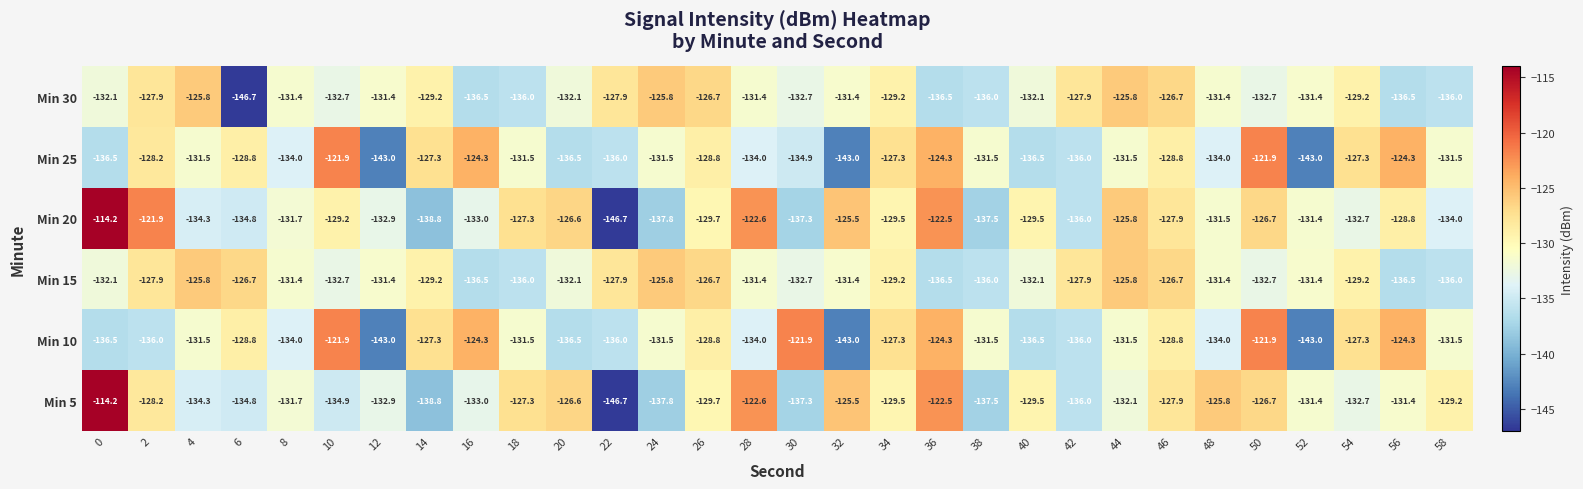

The Min 5 series shows -91.6 at 42. True or false?

False